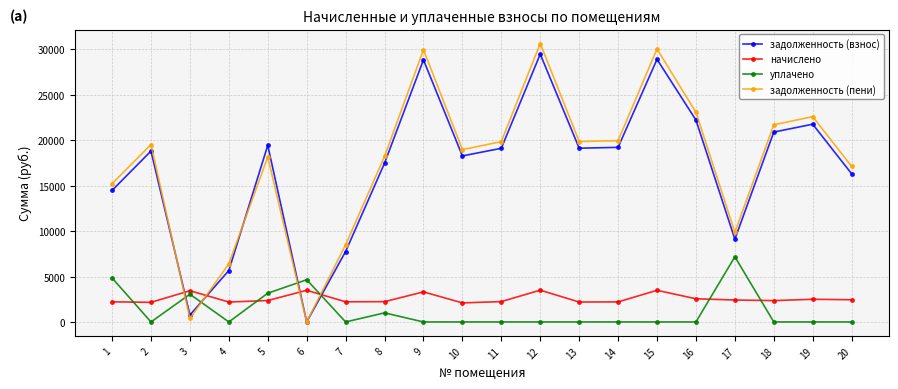

What are all the series names shown in the legend?

задолженность (взнос), начислено, уплачено, задолженность (пени)